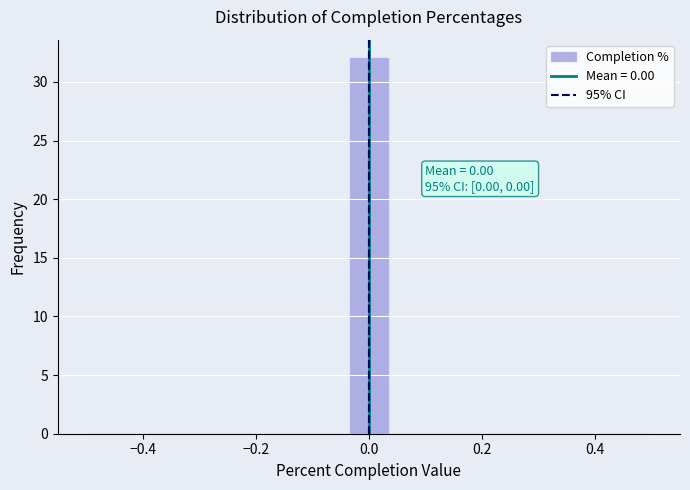

Read against the x-axis, roughly where is the centre of the tallest bar?

0.00